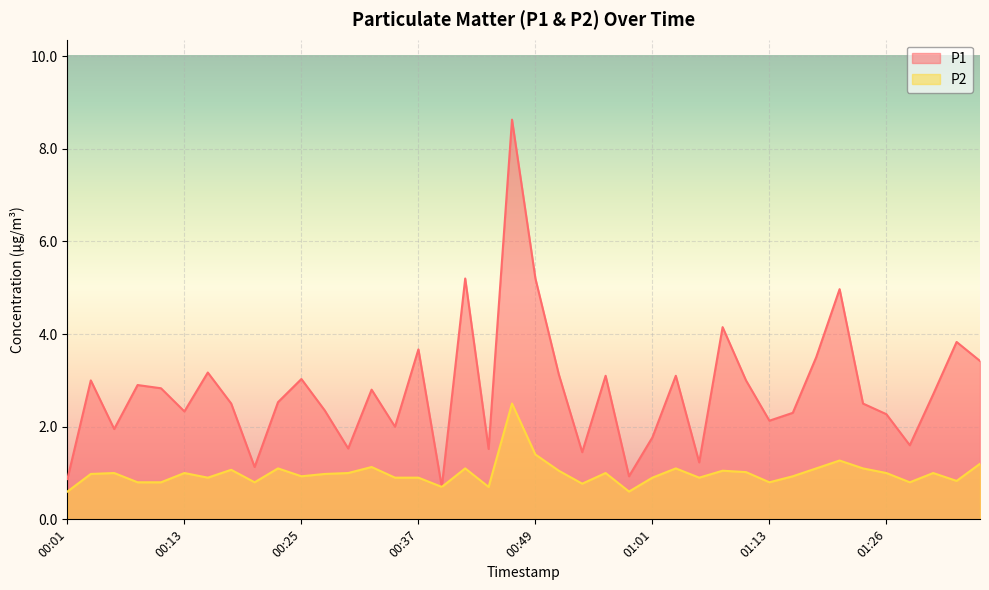

What value does the P1 series have at 01:06?

1.2